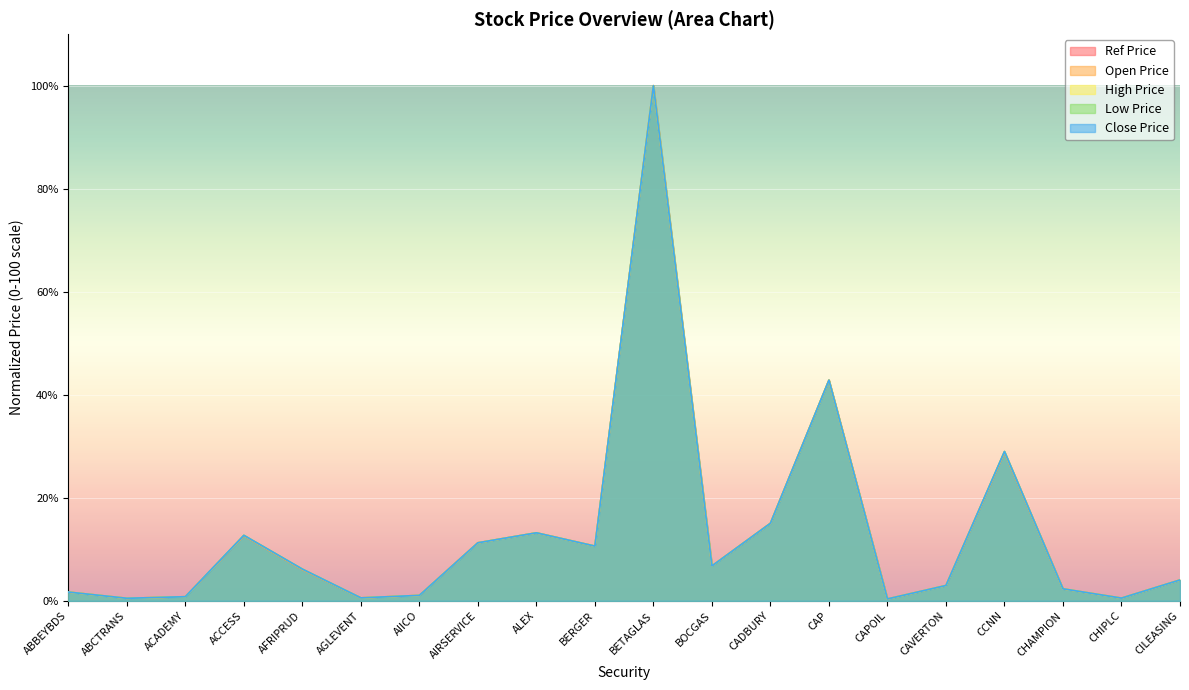

What position from the left is CHAMPION?

18